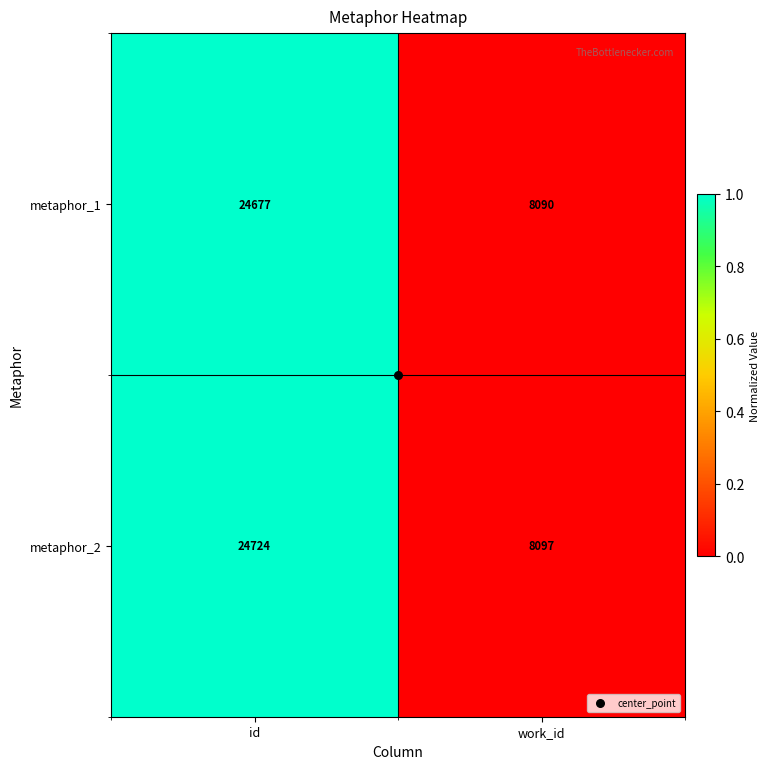

What is the average value of the metaphor_1 series?

16384